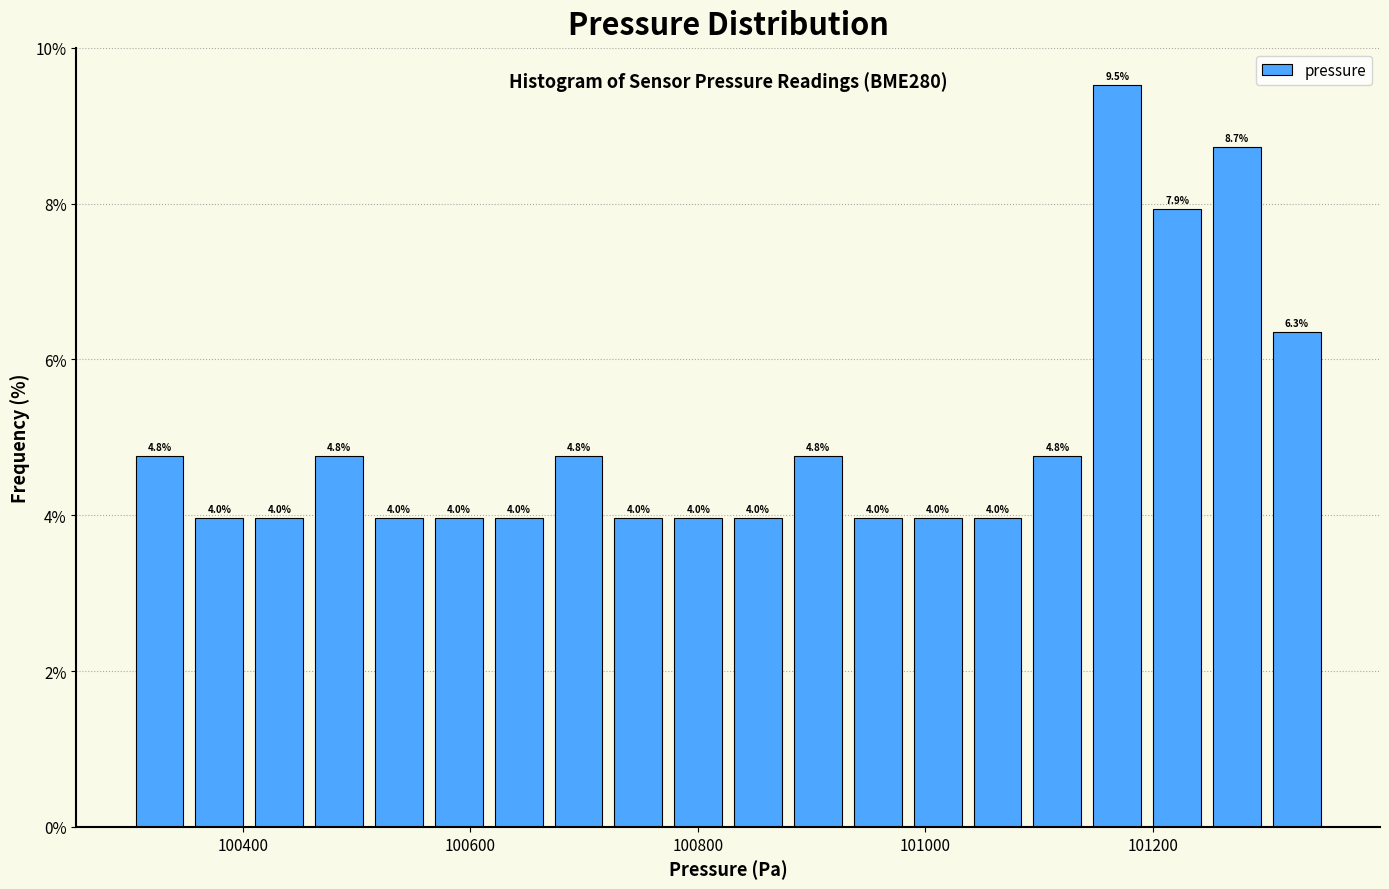

Around what value on the x-axis is the tallest bar? Give the approximate position of its centre, as read against the axis.

101160